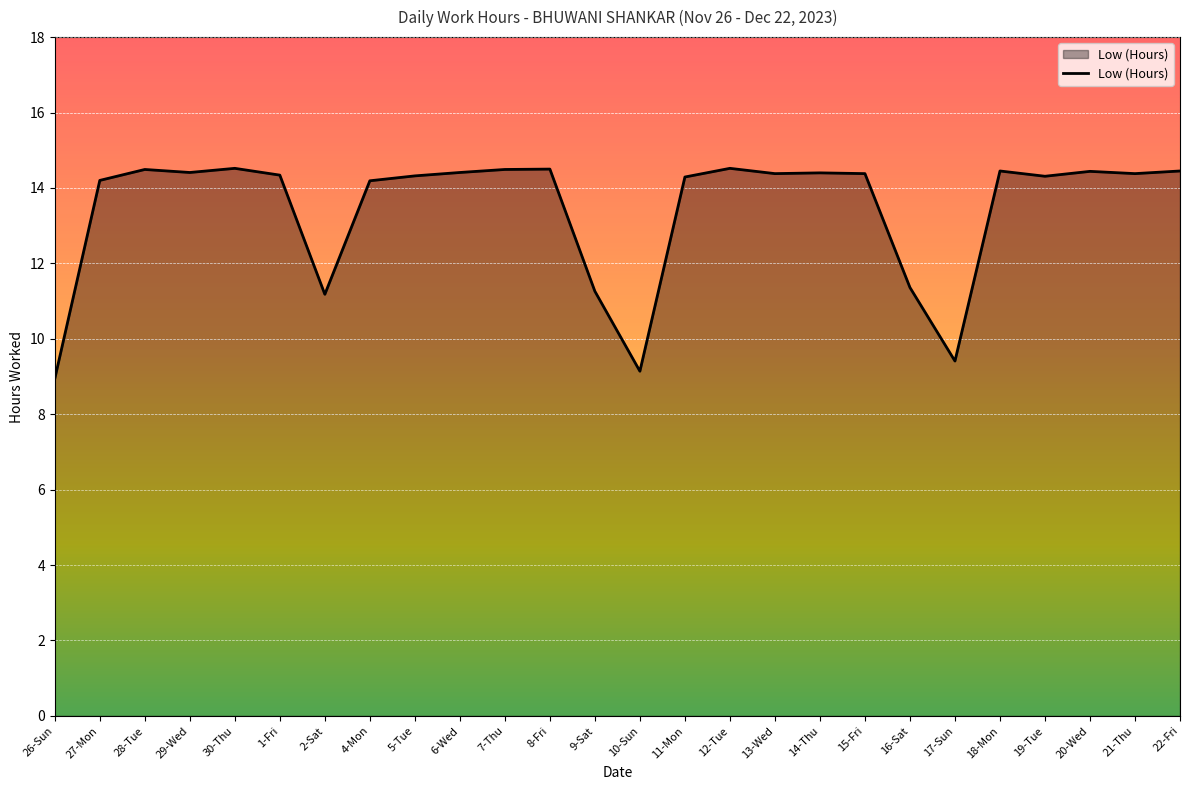

The chart shows a value of 14.4 at 15-Fri. True or false?

True